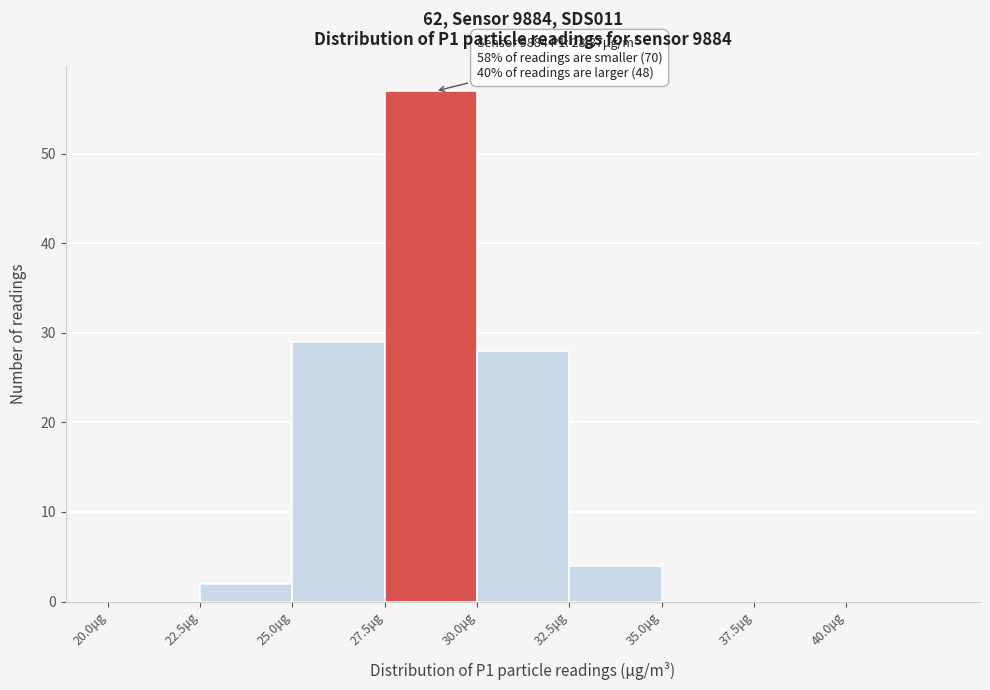

Over which range of the x-axis is the bar tallest?

27.5 to 30.0